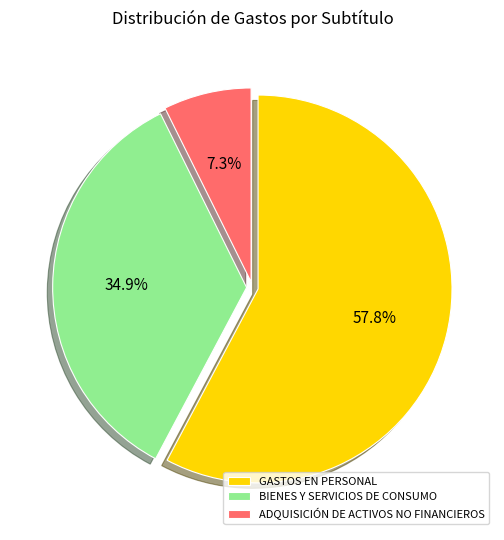

Approximately how many times larger is the value at BIENES Y SERVICIOS DE CONSUMO compared to GASTOS EN PERSONAL?

0.6